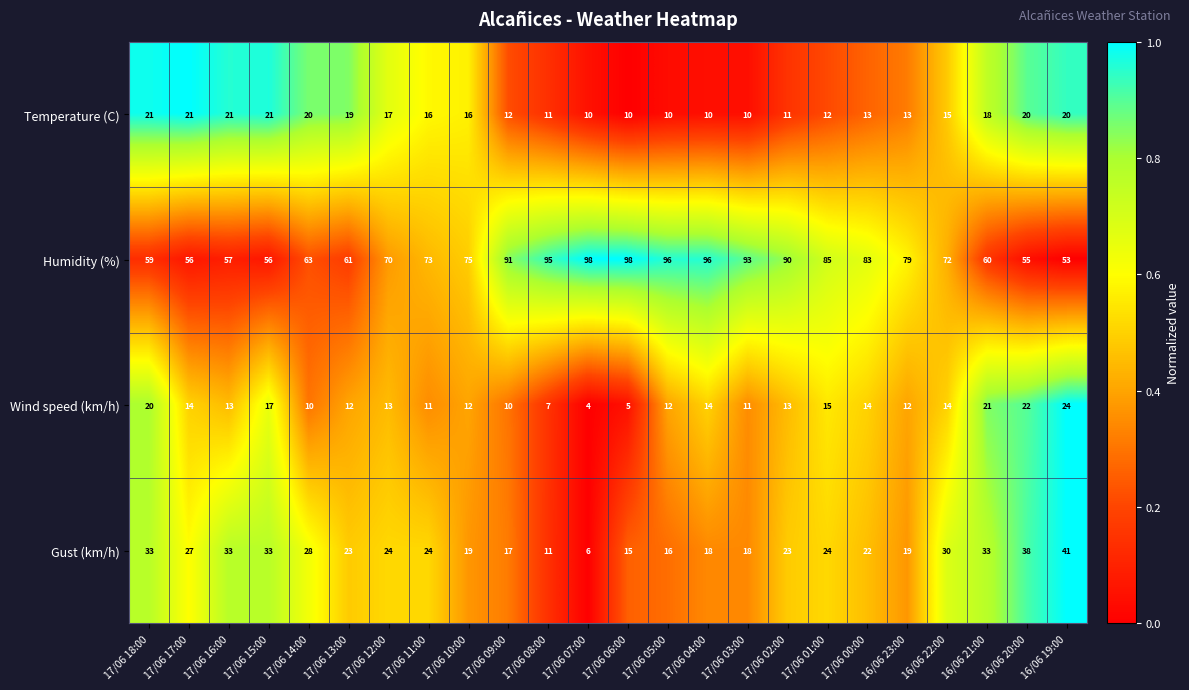

At how many categories does at least one series exceed 86?

8